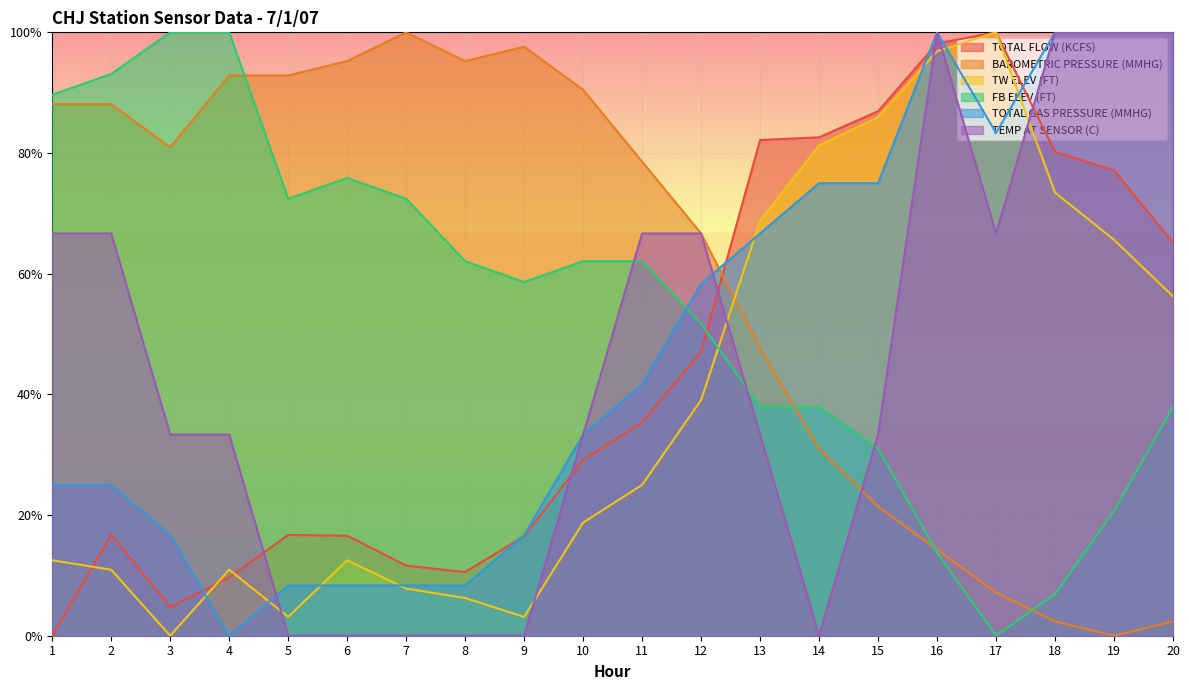

Rank the series by their maximum value, from lowest to highest.

TOTAL FLOW (KCFS), BAROMETRIC PRESSURE (MMHG), TW ELEV (FT), FB ELEV (FT), TOTAL GAS PRESSURE (MMHG), TEMP AT SENSOR (C)